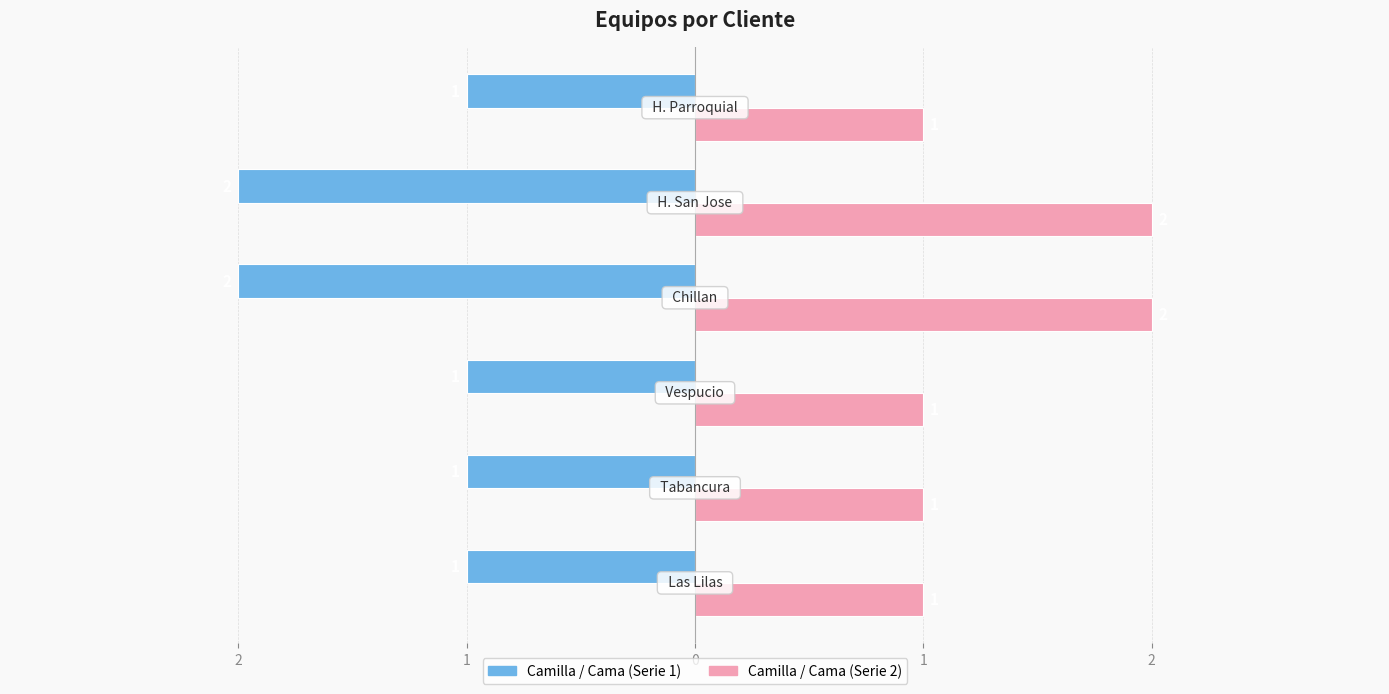

What is the value of the Camilla / Cama (Serie 1) bar at the 1st from the left?

-1